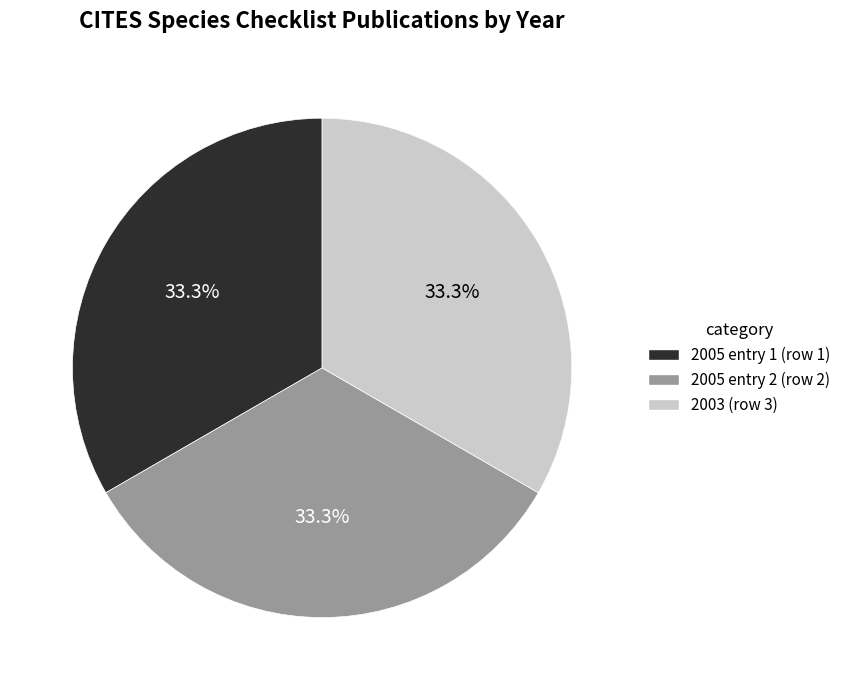

To the nearest percent, what is the average slice percentage?

33%